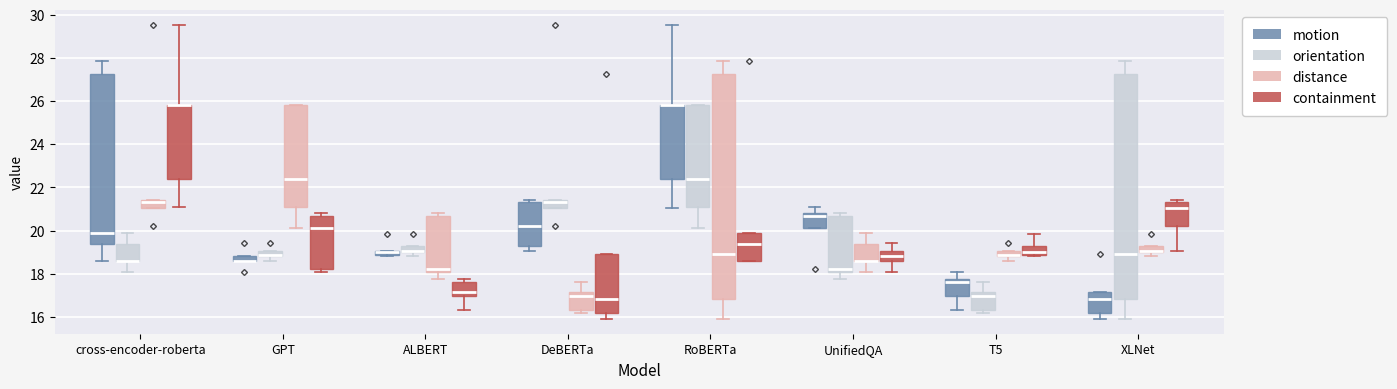

Where does the upper whisker of the box for cross-encoder-roberta (motion) end on the y-axis? The values are not printed on the chart, so give them approximately, as read against the axis.

27.8